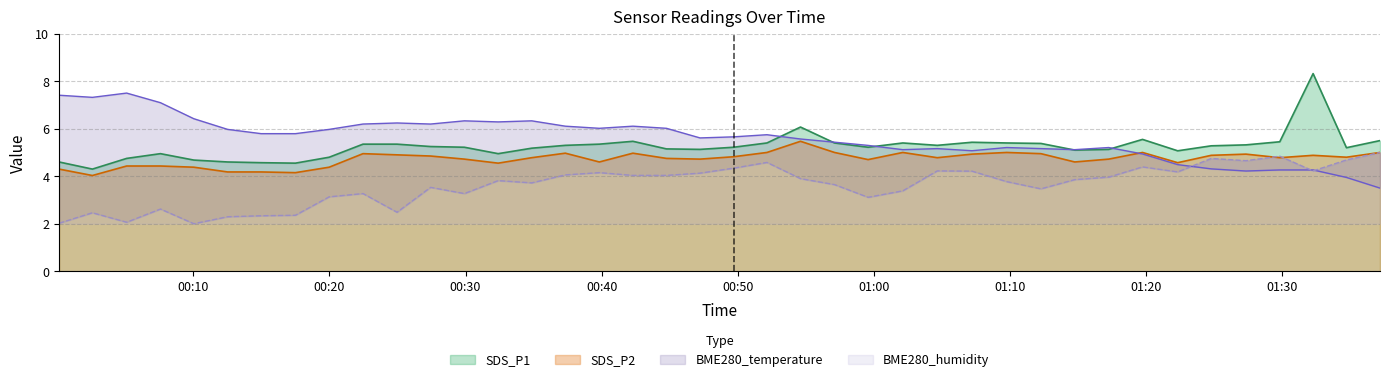

True or false: SDS_P1 and SDS_P2 cross at least once.

False